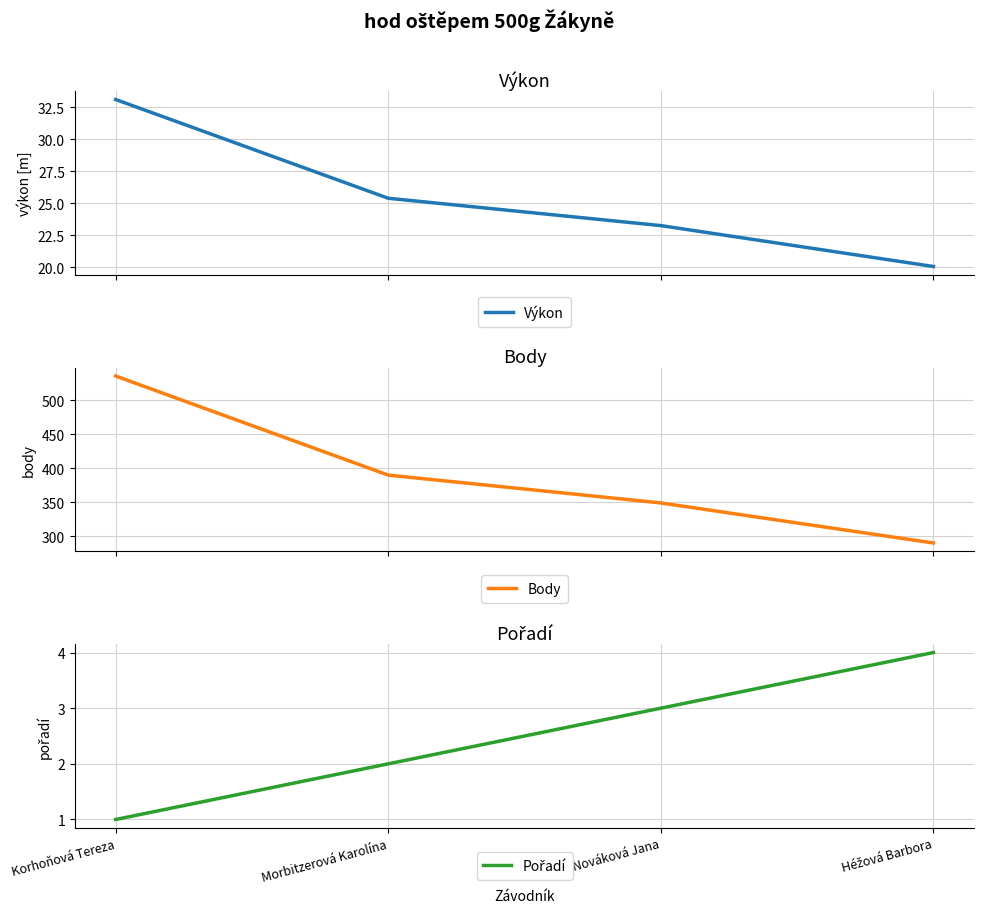

The Výkon series shows 11.7 at Héžová Barbora. True or false?

False